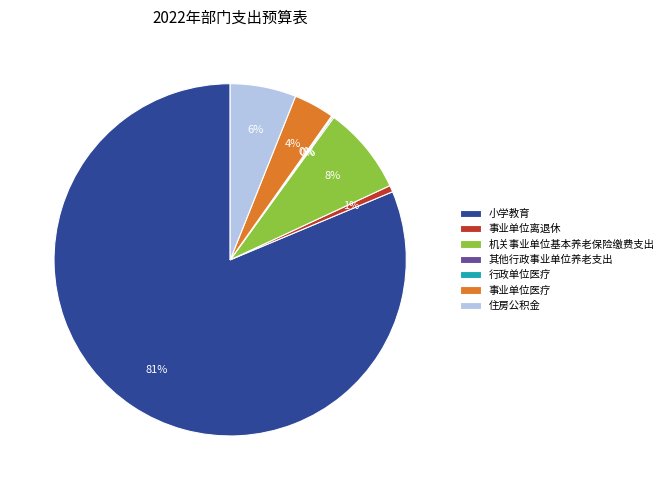

Between 住房公积金 and 事业单位医疗, which is larger?

住房公积金